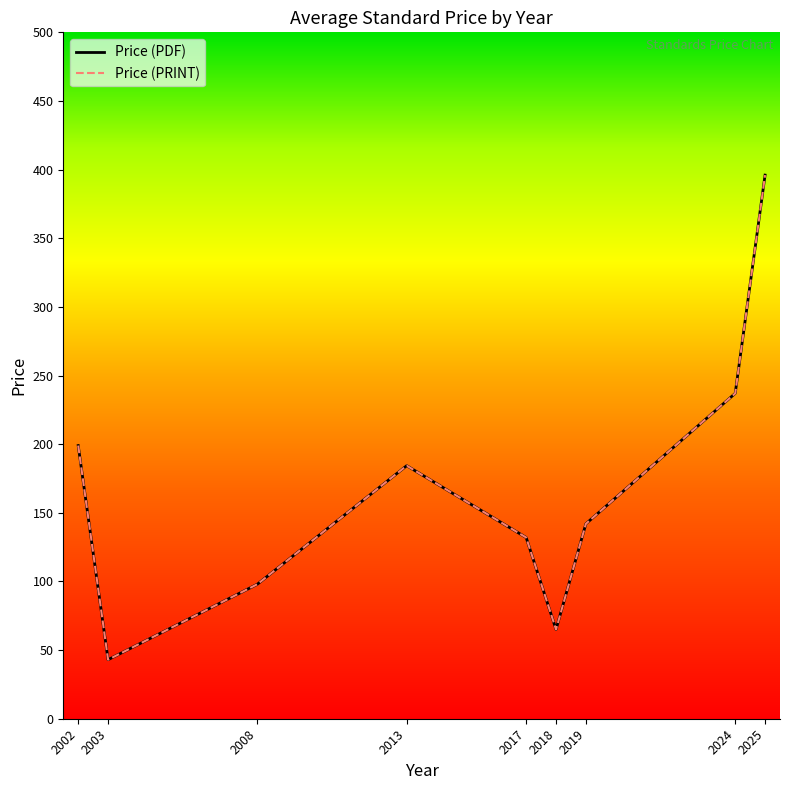

Is this an area chart (filled region under the line)?

No